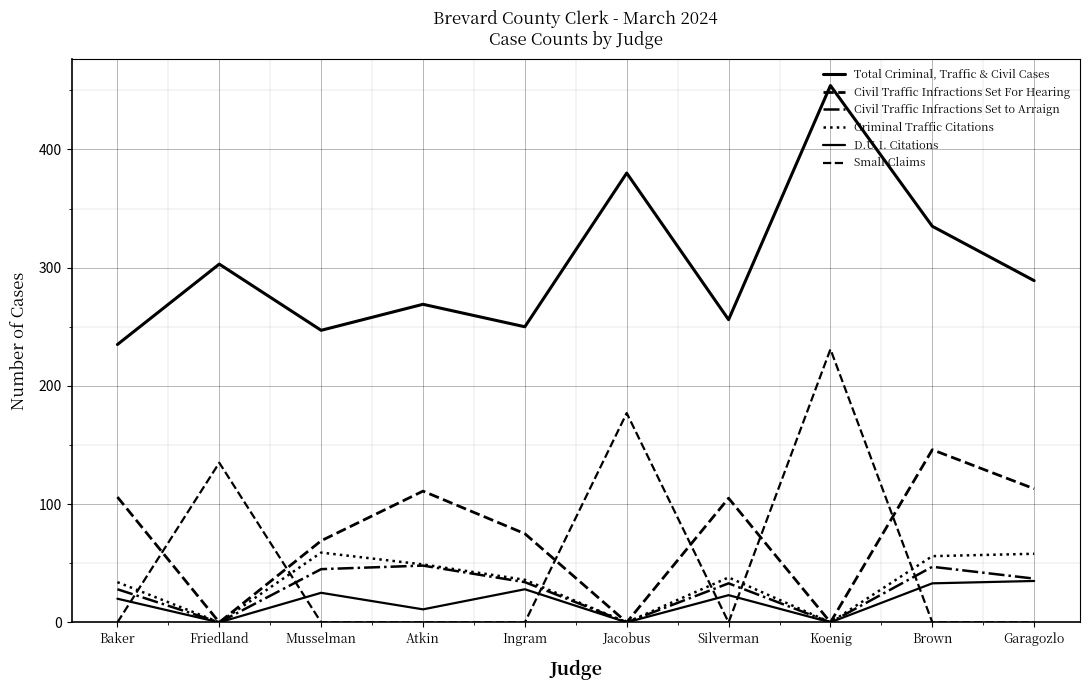

Reading left to right, list all the values displayed in this chart.

Total Criminal, Traffic & Civil Cases: 235	303	247	269	250	380	256	454	335	289
Civil Traffic Infractions Set For Hearing: 106	0	69	111	75	0	105	0	146	113
Civil Traffic Infractions Set to Arraign: 28	0	45	48	34	0	33	0	47	37
Criminal Traffic Citations: 34	0	59	49	36	0	38	0	56	58
D.U.I. Citations: 20	0	25	11	28	0	23	0	33	35
Small Claims: 0	135	0	0	0	177	0	231	0	0